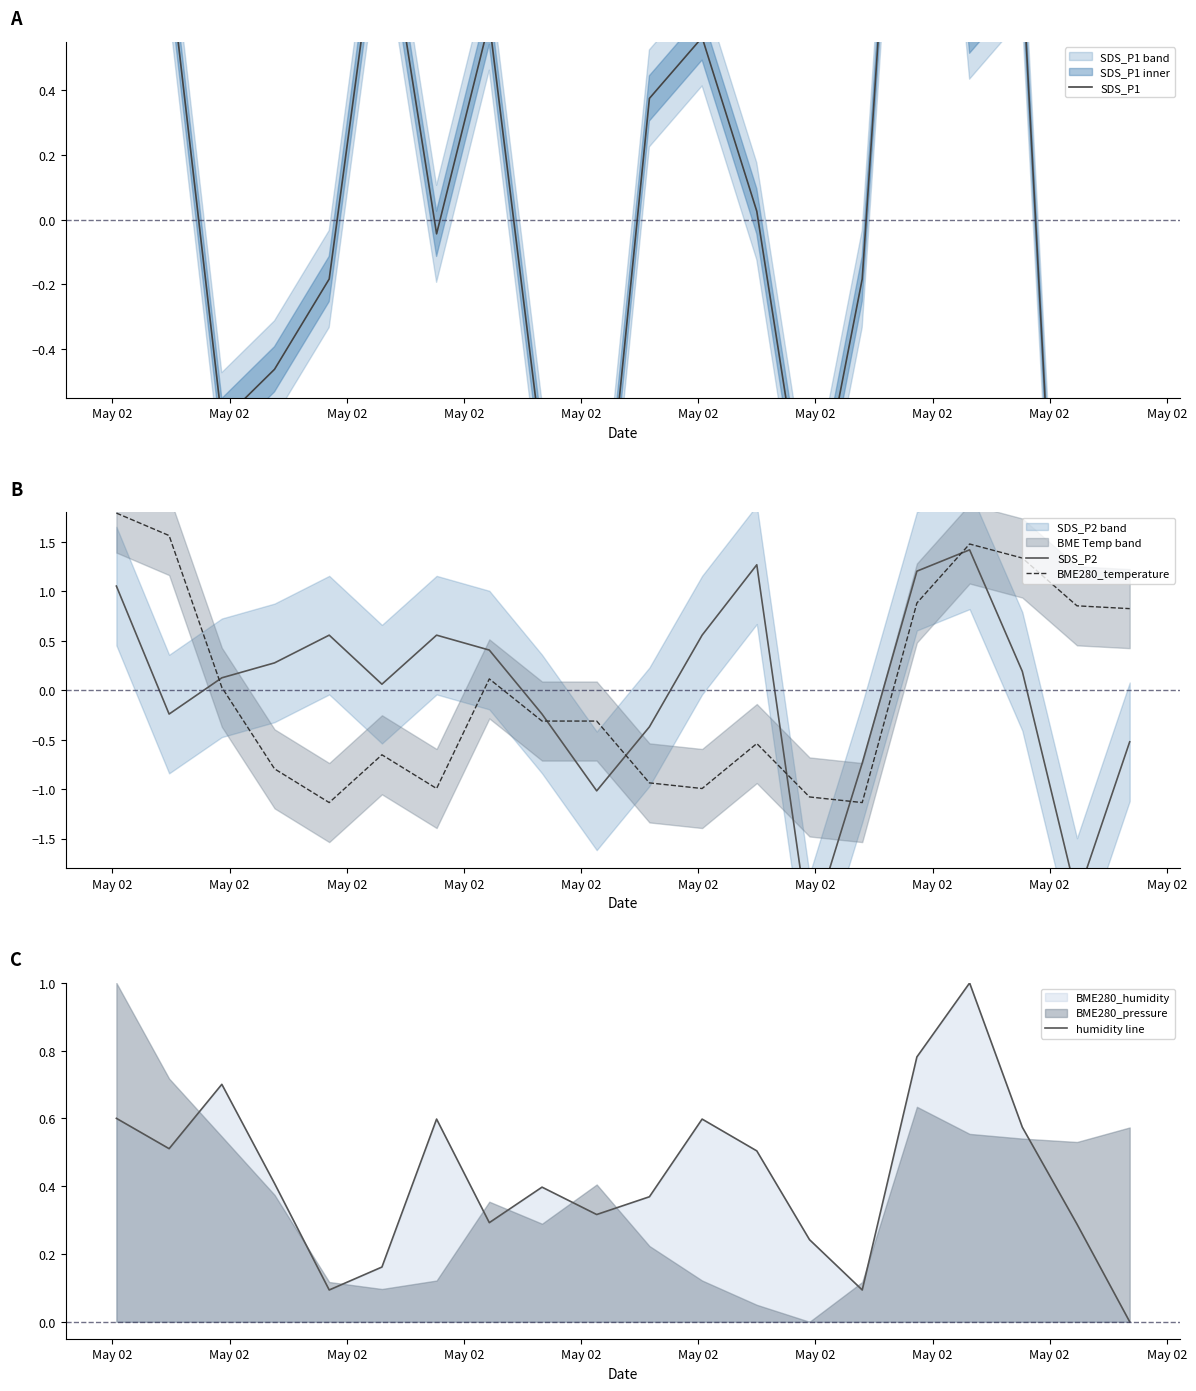

After their last crossing, which series has the higher values: SDS_P2 or SDS_P1?

SDS_P2